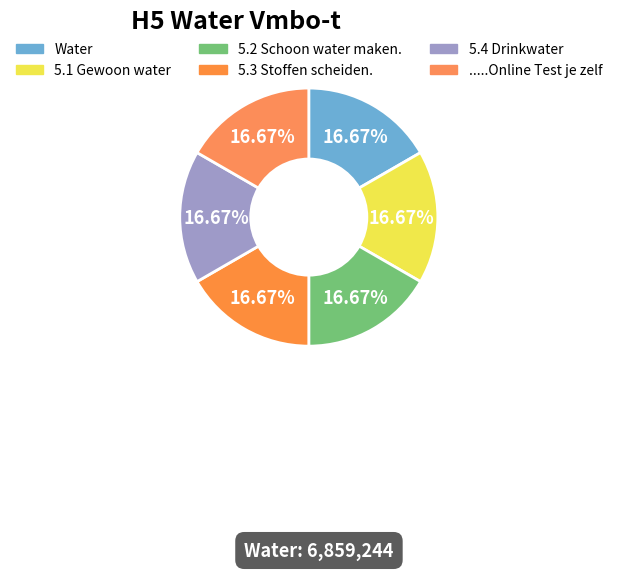

Count the number of slices in the pie.

6